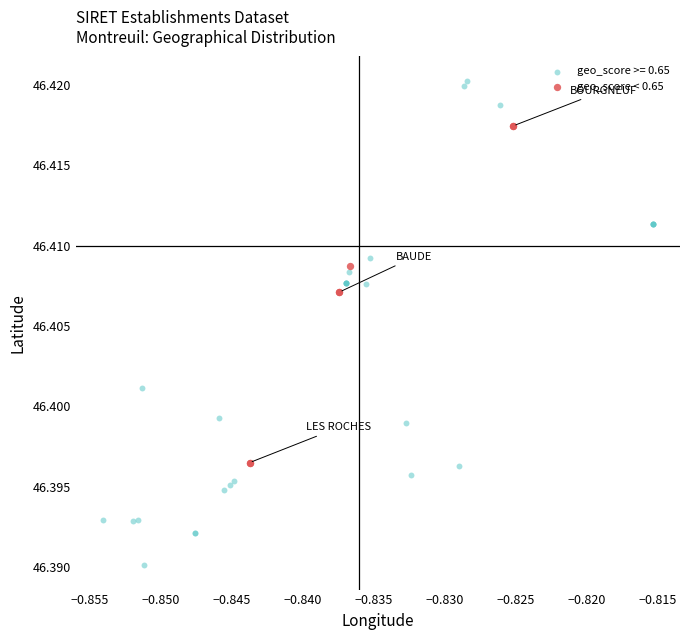

Which series reaches the maximum Y coordinate?

geo_score >= 0.65